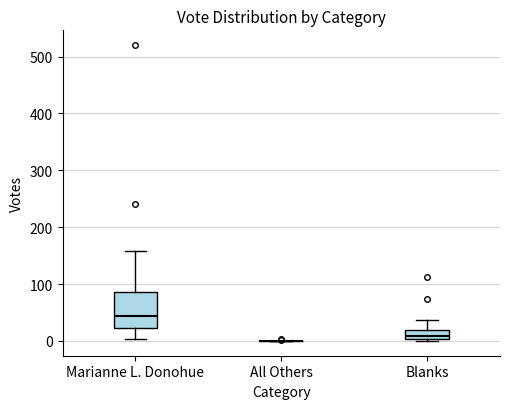

Comparing the boxes themselves (not the whiskers), which one is the tallest?

Marianne L. Donohue